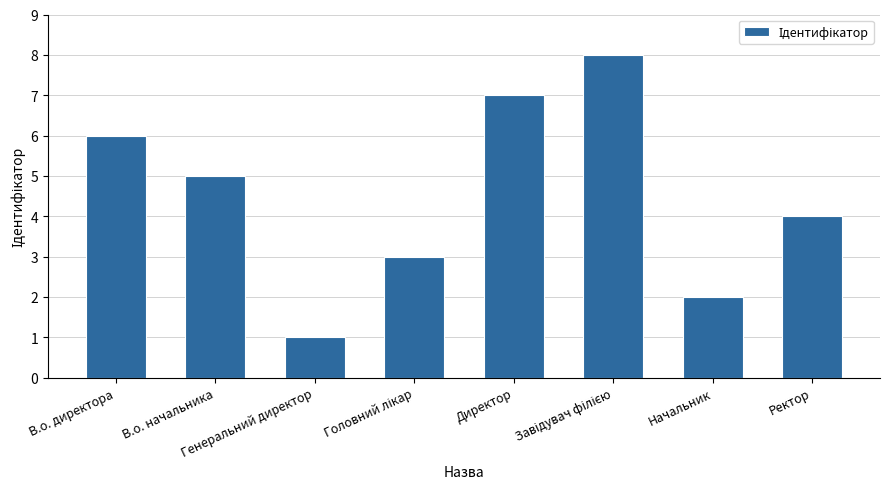

What is the difference between the maximum and minimum values?

7